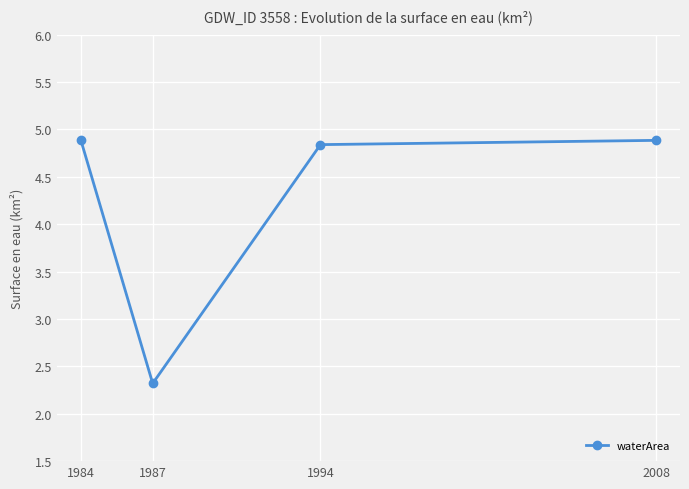

At which label is the value closest to 3?

1987